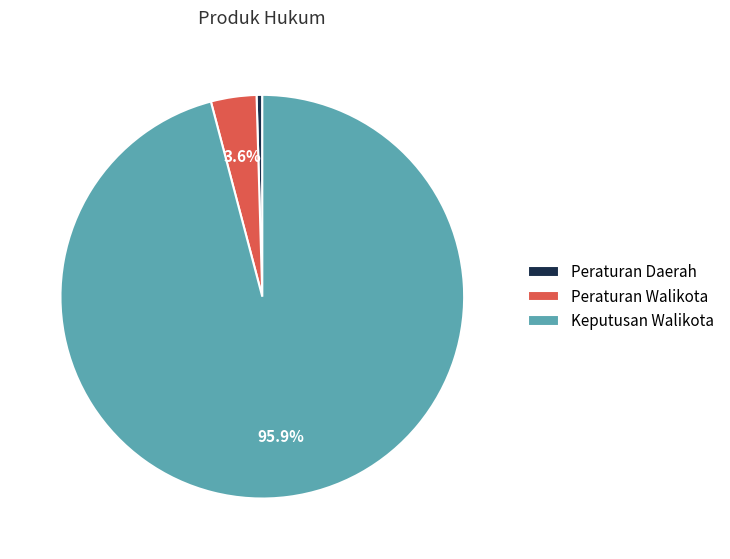

Rank the categories by value from lowest to highest.

Peraturan Daerah, Peraturan Walikota, Keputusan Walikota